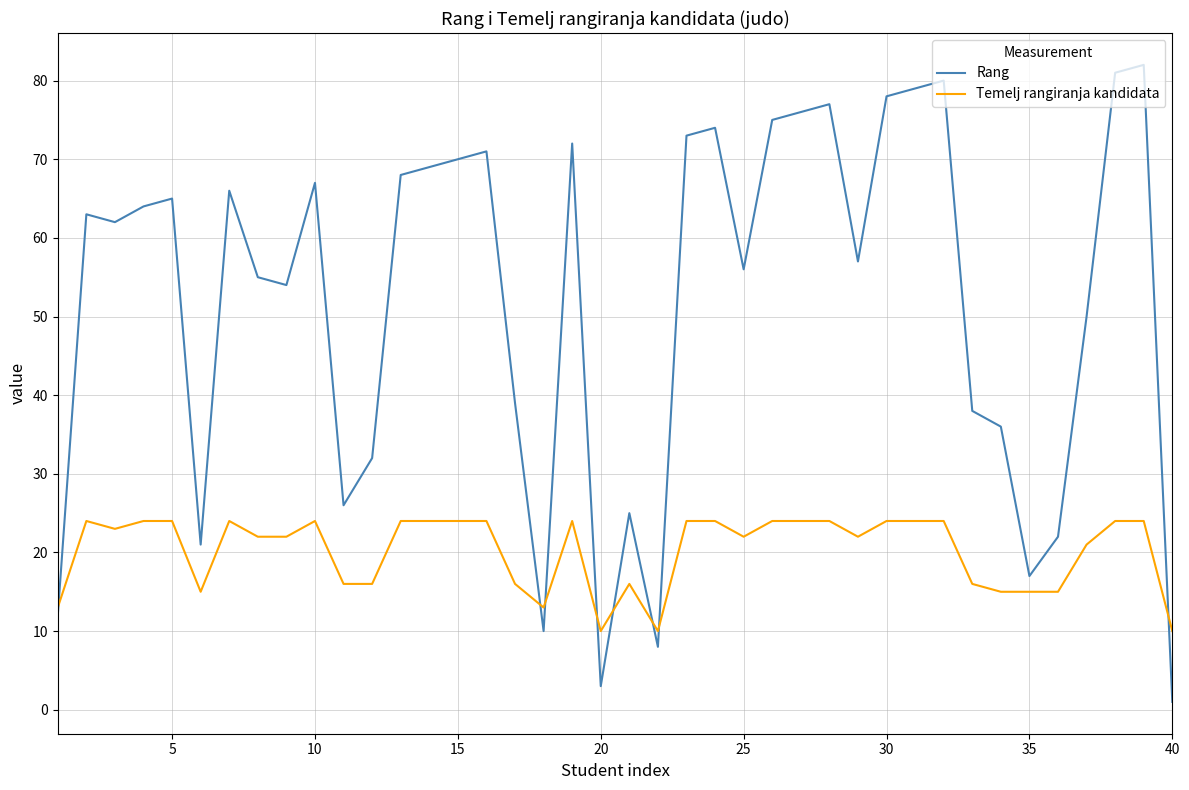

True or false: Temelj rangiranja kandidata and Rang cross at least once.

True